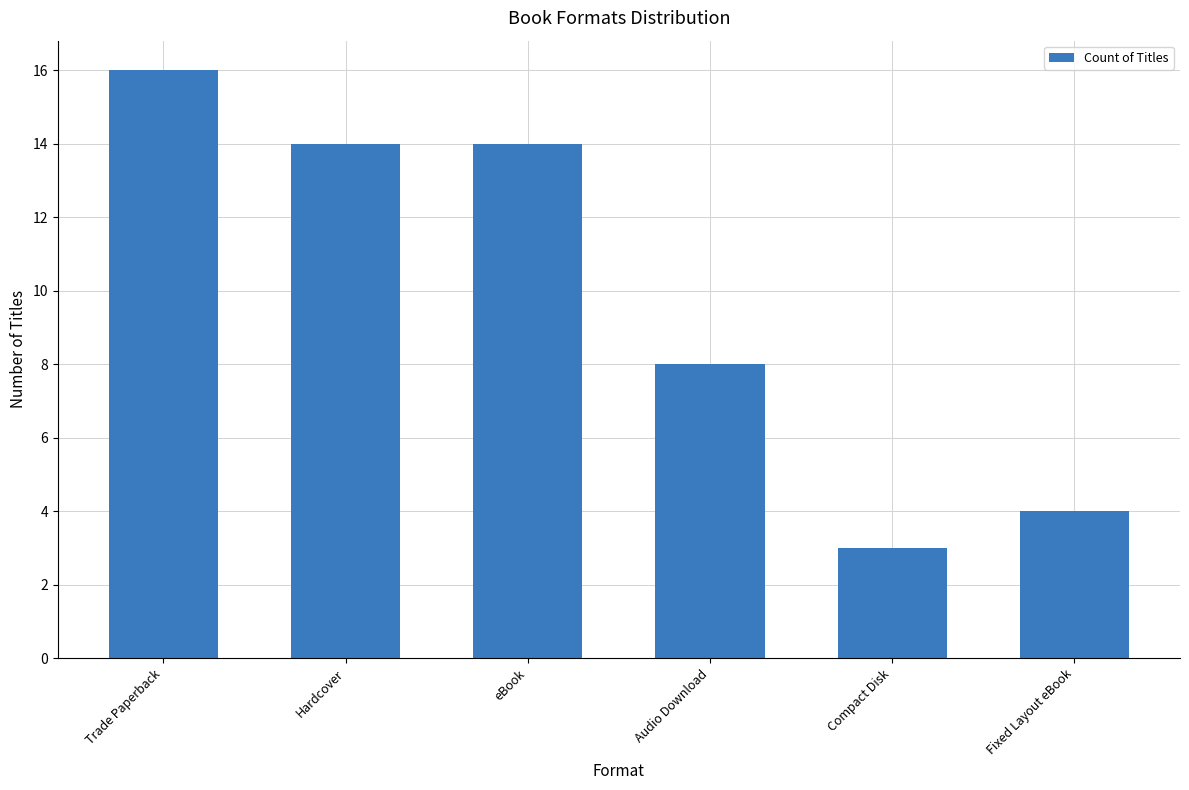

How many distinct data groups are displayed?

1